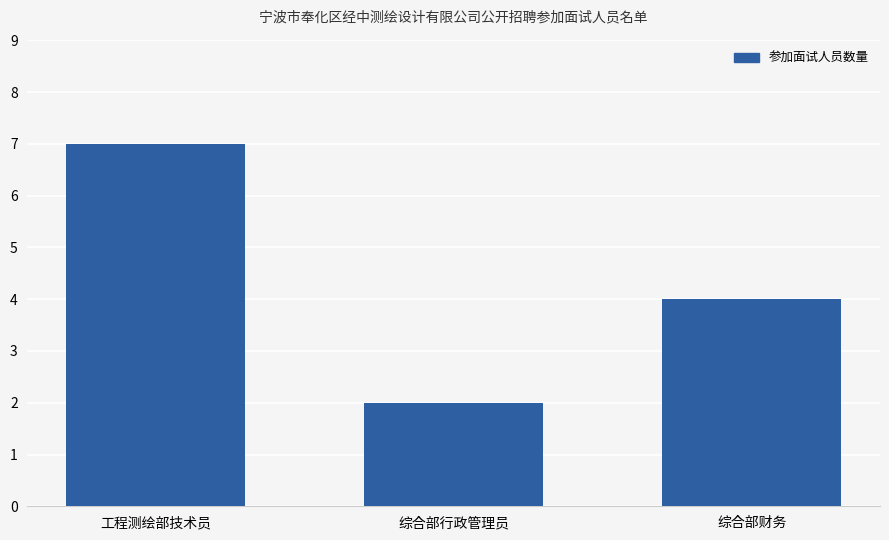

True or false: the data shows 4 at 综合部财务.

True